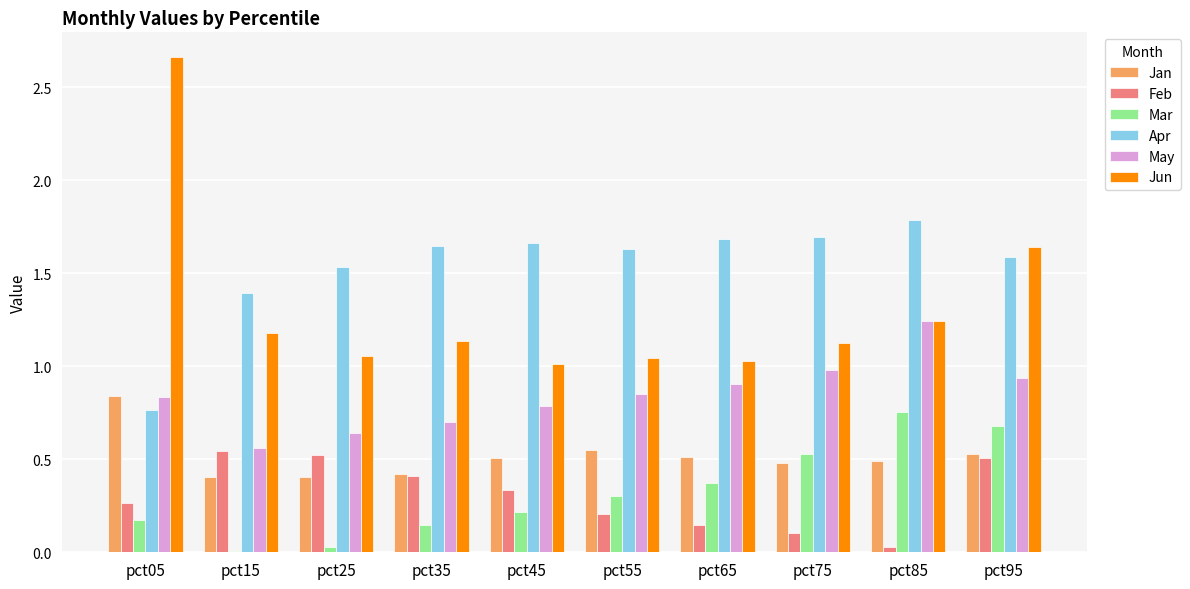

Which category has the highest value across all series?

pct05